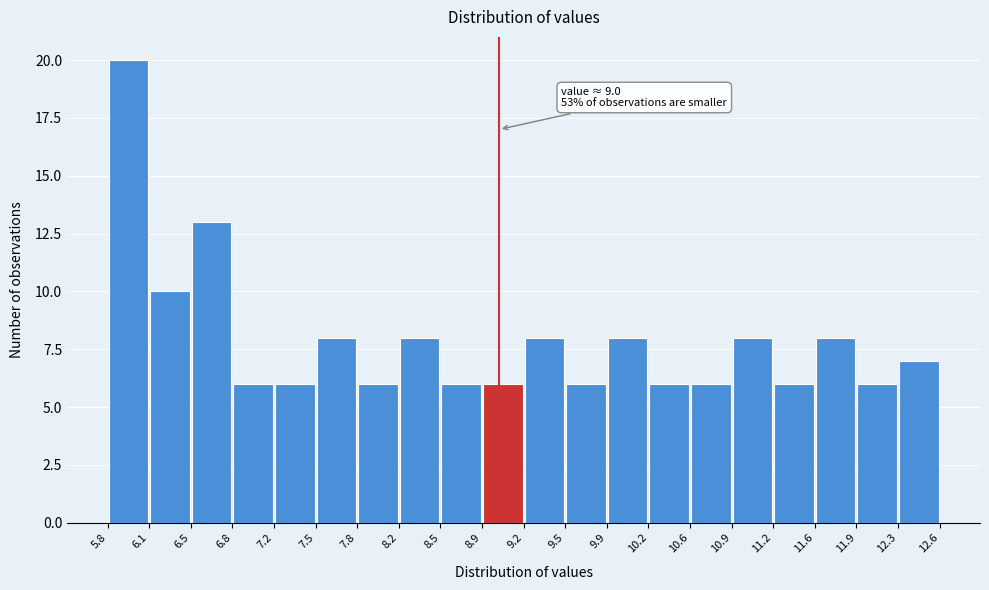

Over which range of the x-axis is the bar tallest?

5.8 to 6.1